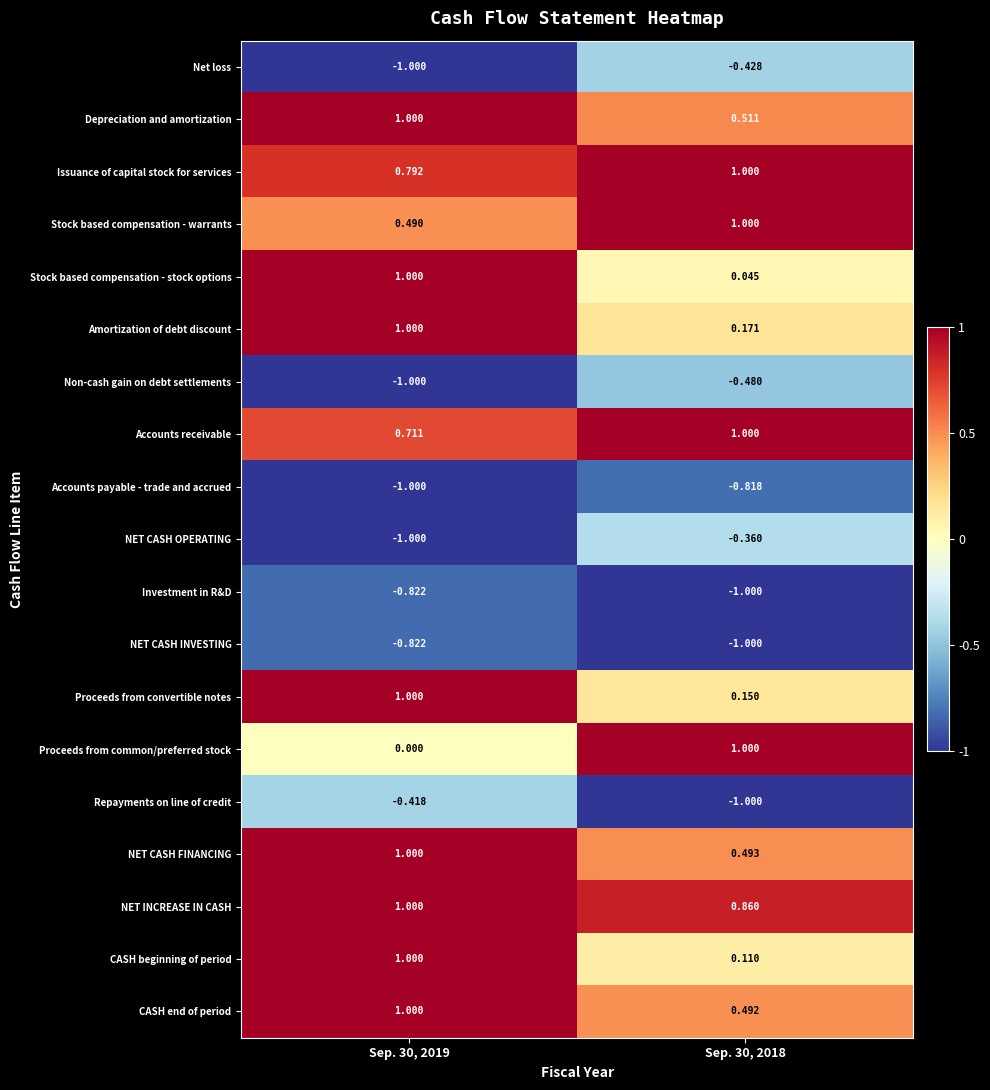

Which series has the largest range (max minus min)?

Proceeds from common/preferred stock